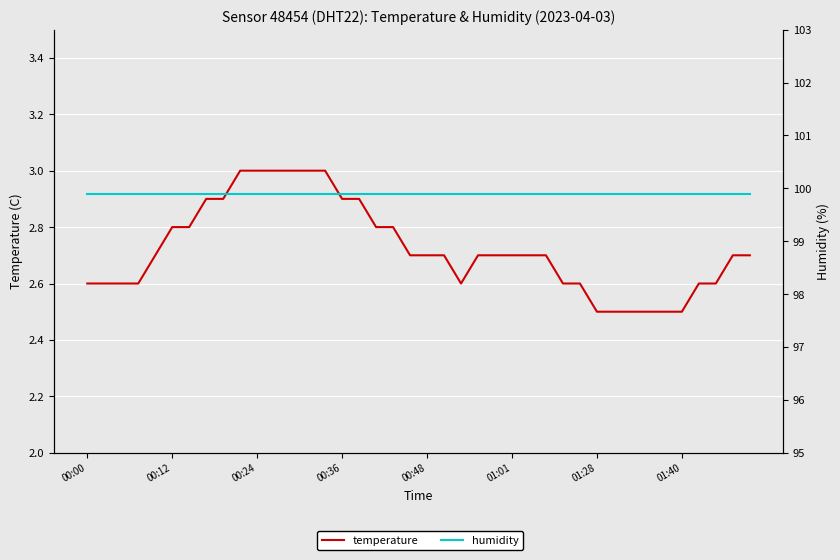

Reading left to right, what are all the values shown in this chart?

temperature: 2.6	2.6	2.6	2.6	2.7	2.8	2.8	2.9	2.9	3.0	3.0	3.0	3.0	3.0	3.0	2.9	2.9	2.8	2.8	2.7	2.7	2.7	2.6	2.7	2.7	2.7	2.7	2.7	2.6	2.6	2.5	2.5	2.5	2.5	2.5	2.5	2.6	2.6	2.7	2.7
humidity: 99.9	99.9	99.9	99.9	99.9	99.9	99.9	99.9	99.9	99.9	99.9	99.9	99.9	99.9	99.9	99.9	99.9	99.9	99.9	99.9	99.9	99.9	99.9	99.9	99.9	99.9	99.9	99.9	99.9	99.9	99.9	99.9	99.9	99.9	99.9	99.9	99.9	99.9	99.9	99.9